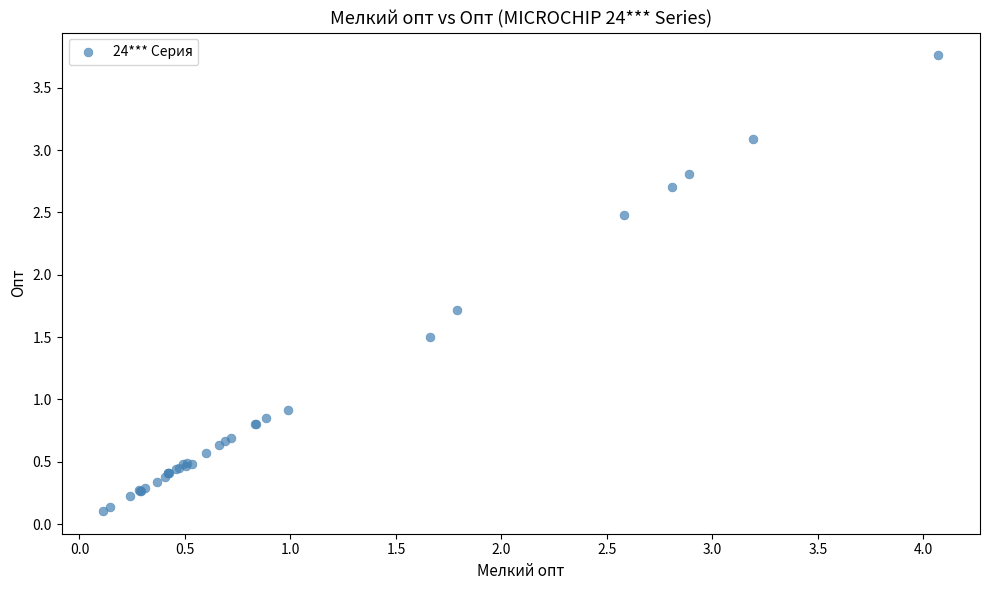

What Y value in the scatter plot is closest to 1?

0.9